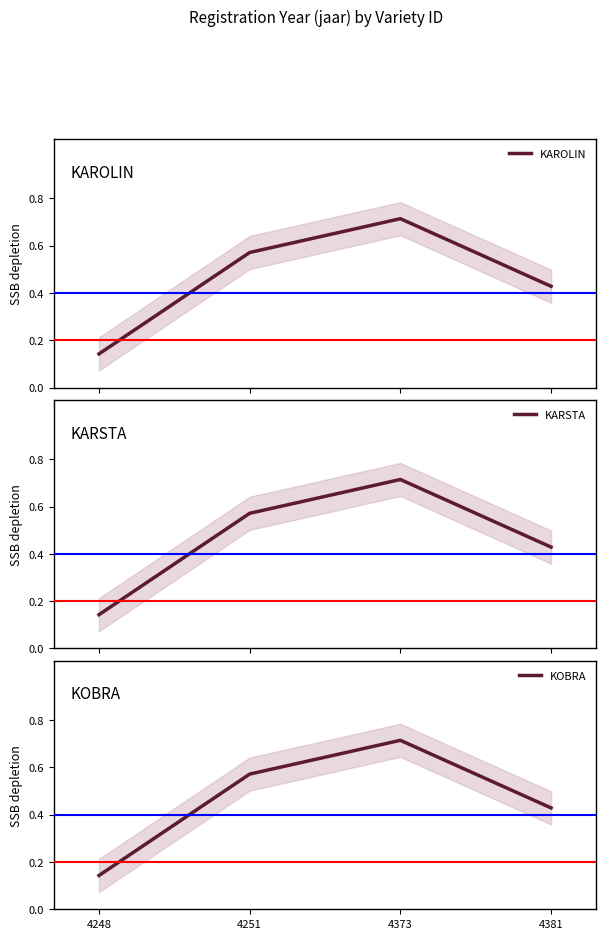

Which series has the largest range (max minus min)?

KAROLIN